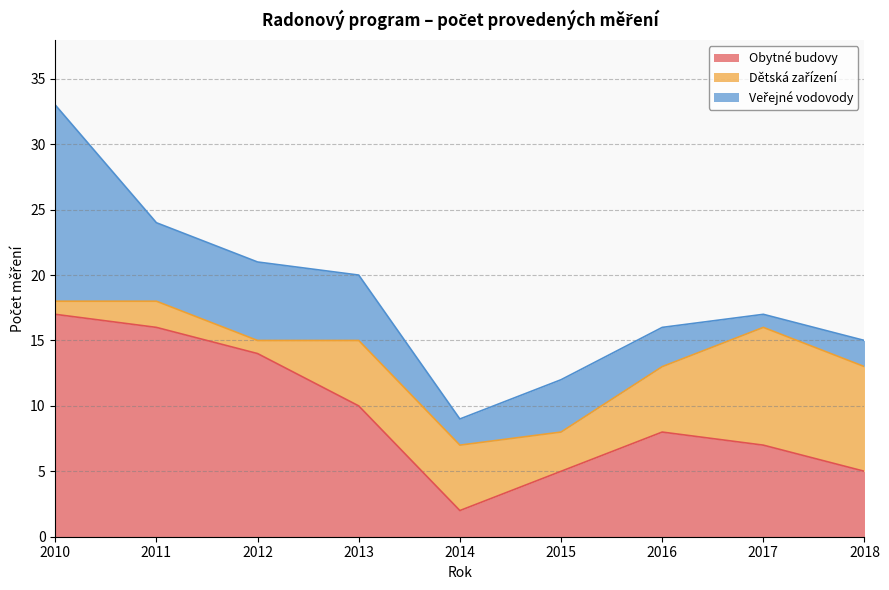

At which category is the sum across all series the highest?

2010